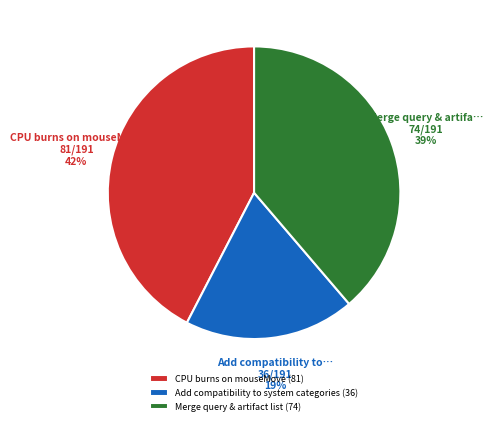

To the nearest percent, what is the average slice percentage?

33%